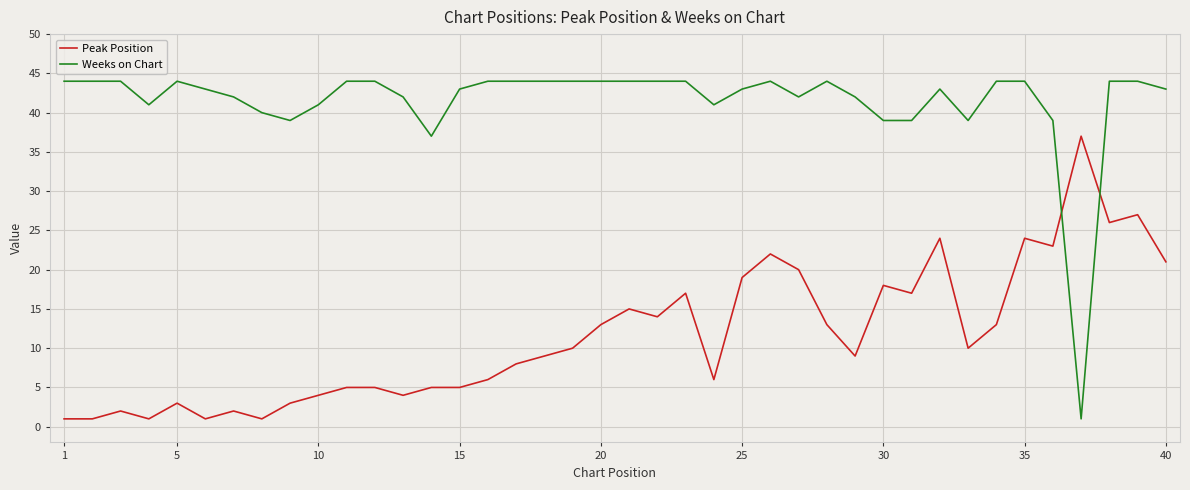

Which series has the widest spread of values?

Weeks on Chart